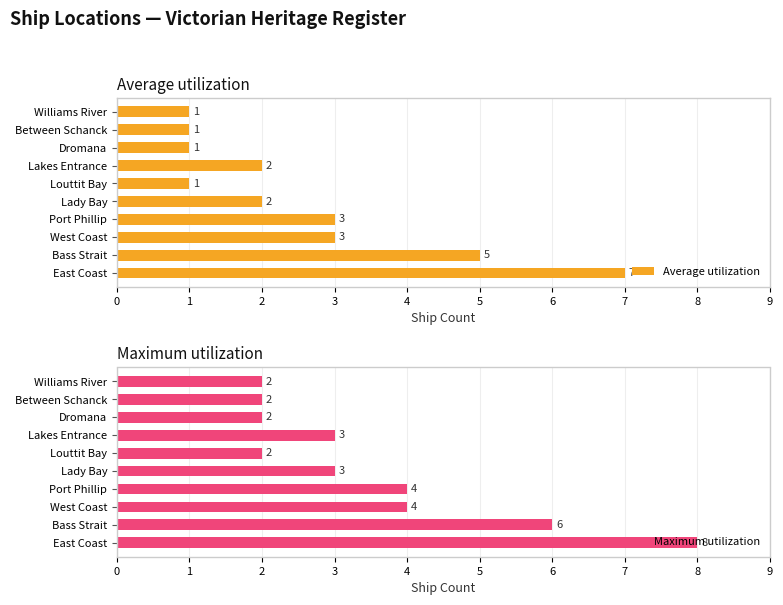

How many Average utilization values are between 1 and 3?

8